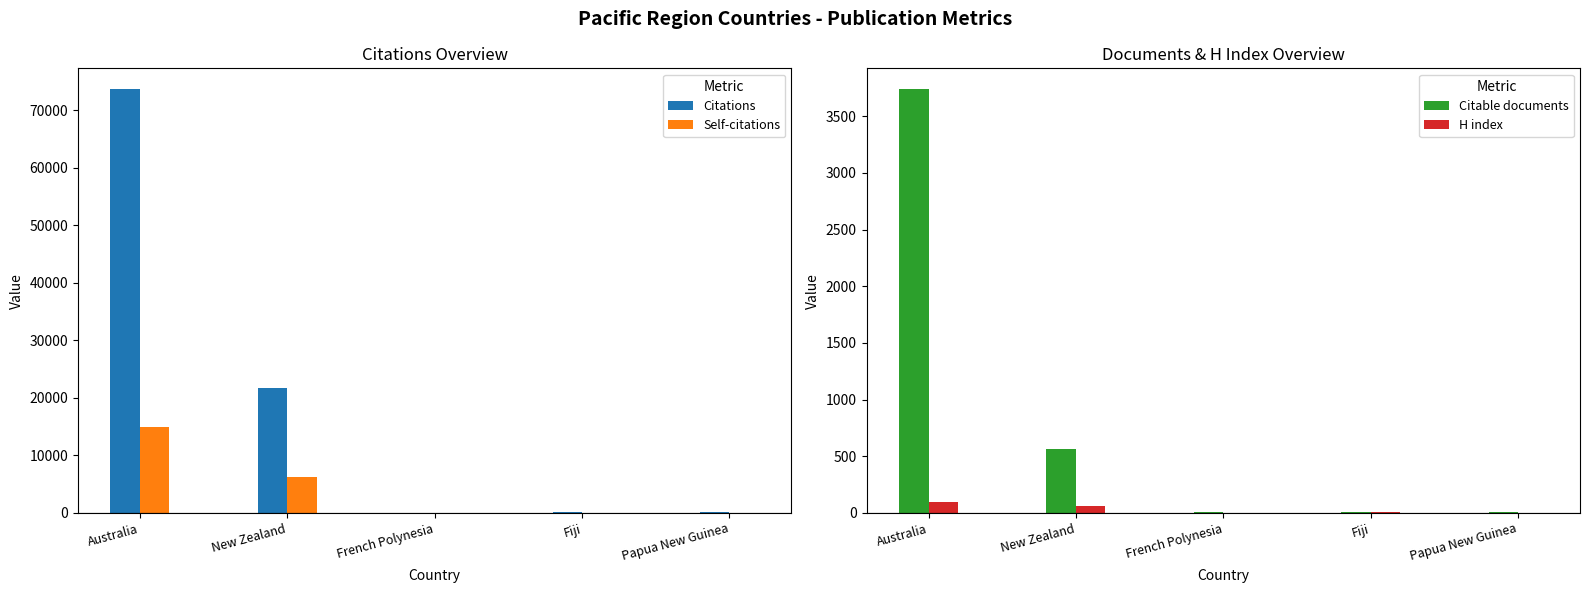

What is the difference between the maximum and minimum values in the H index series?

97